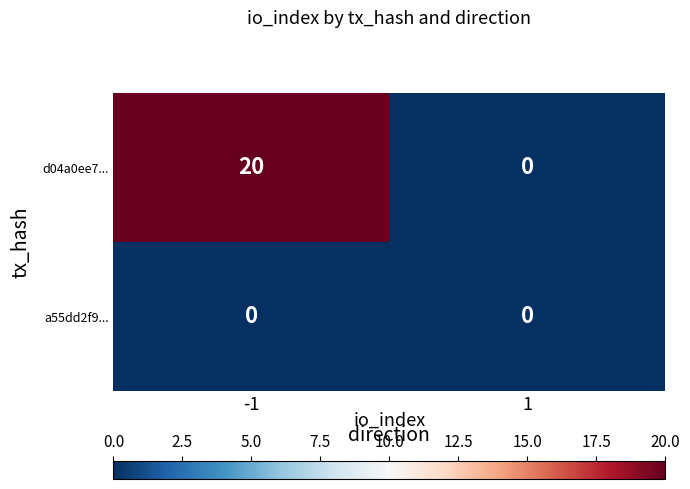

What is the highest value of the d04a0ee7... series?

20